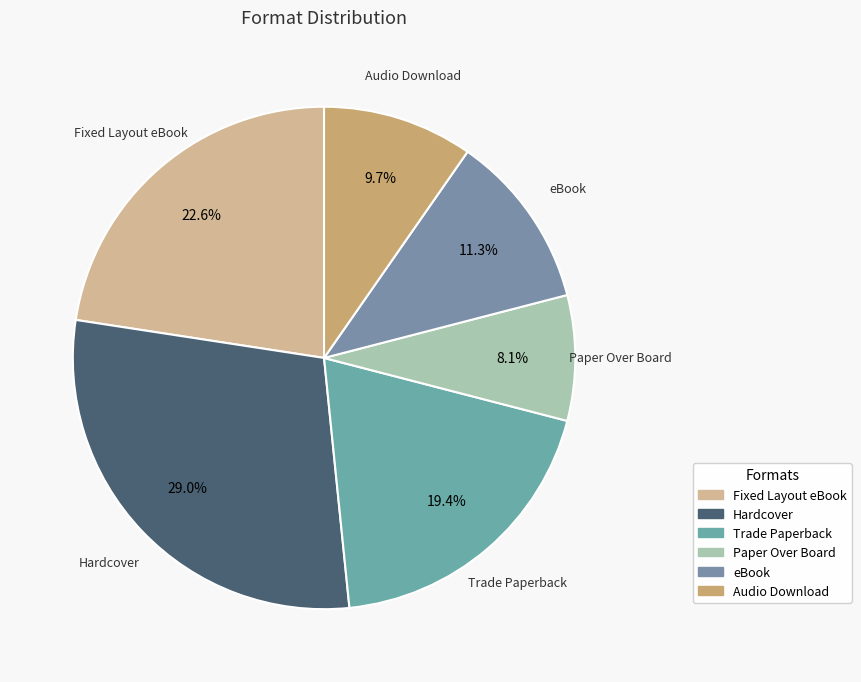

Is it true that Fixed Layout eBook is 9% of the pie?

False